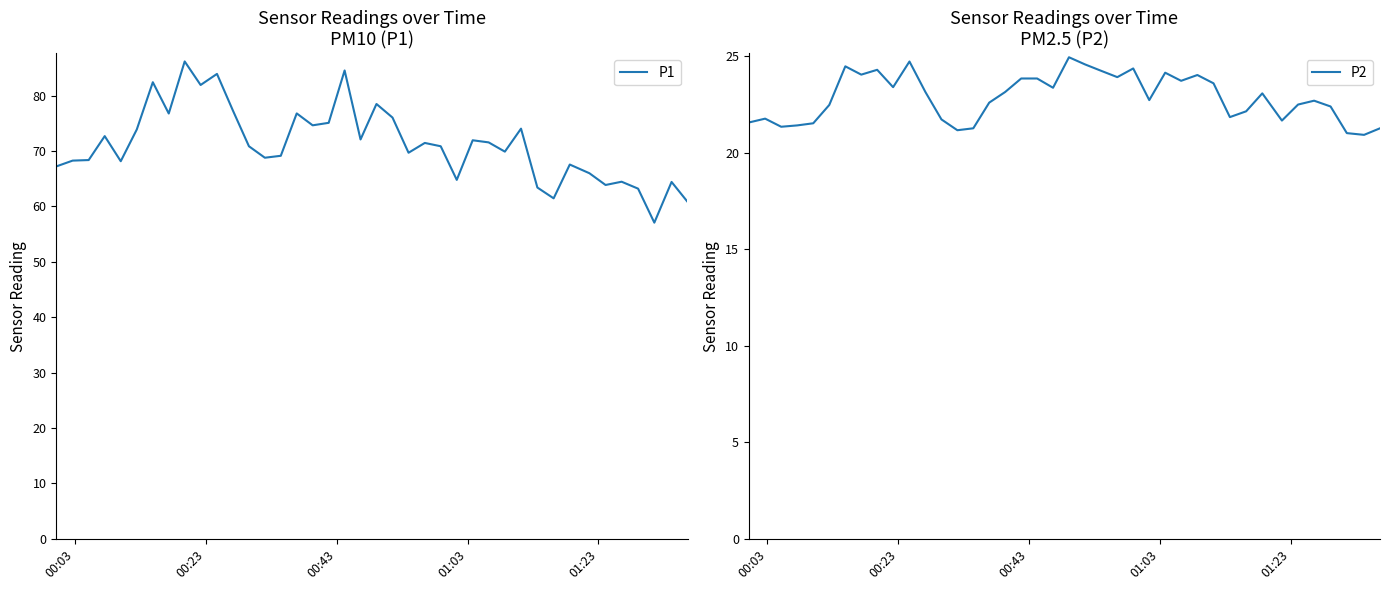

What is the lowest value of the P1 series?

57.1